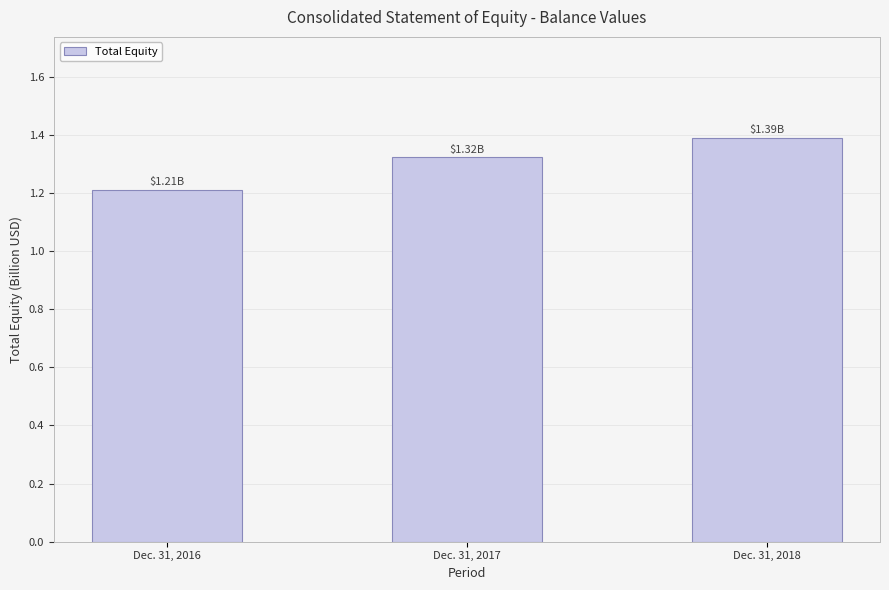

Does the chart contain stacked bars?

No